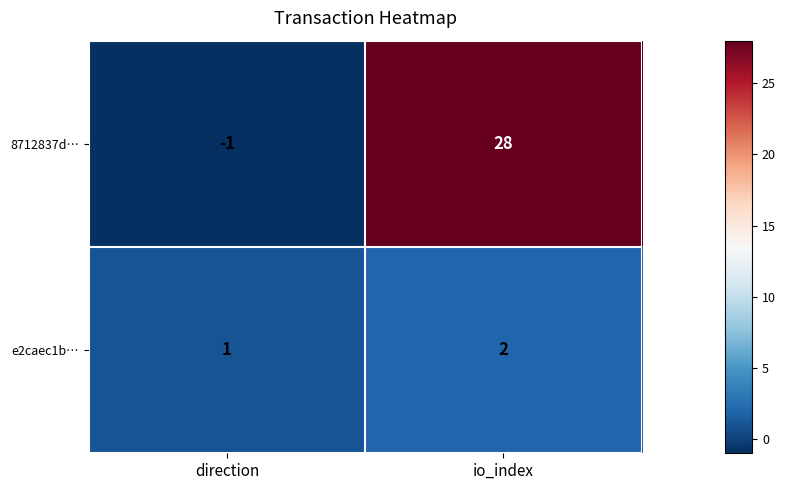

How many data points does each series have?

2